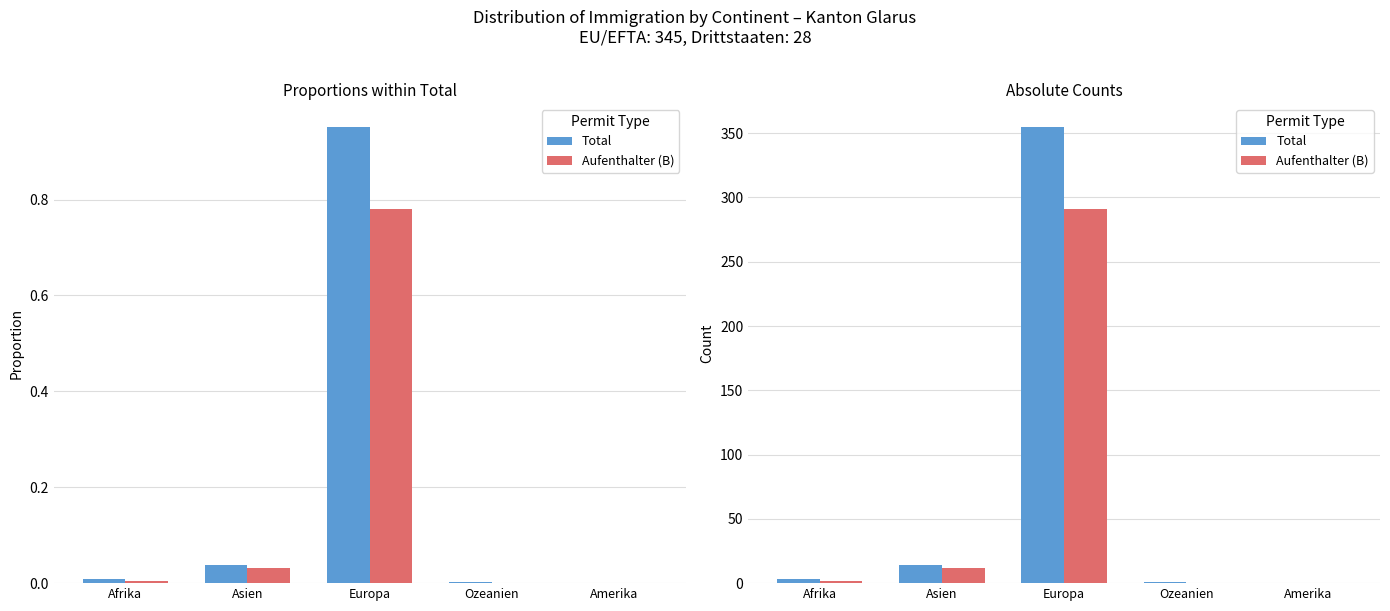

What are all the series names shown in the legend?

Total, Aufenthalter (B)